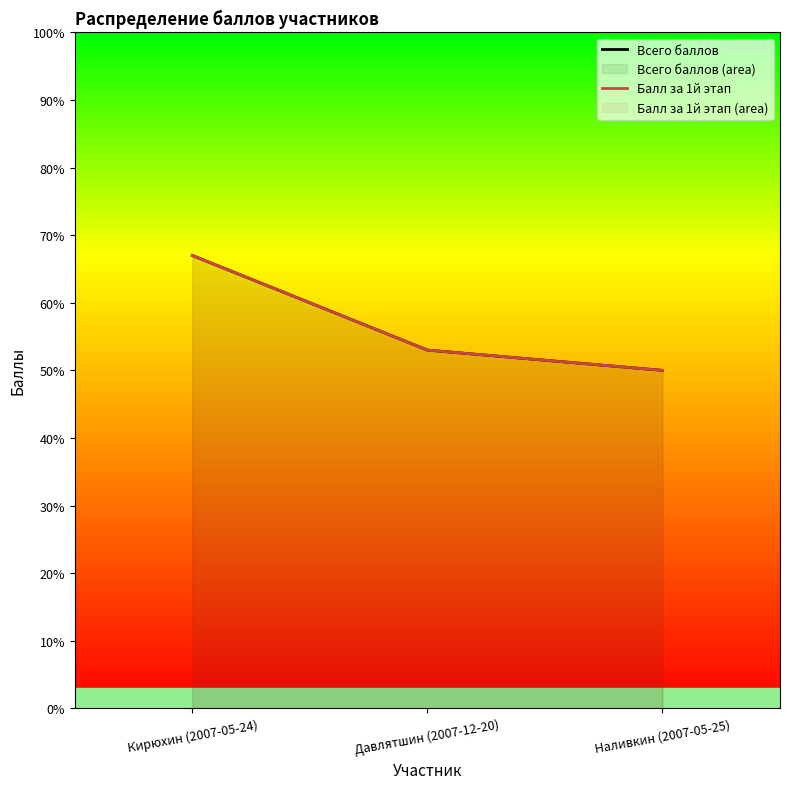

The Балл за 1й этап series shows 21 at Кирюхин (2007-05-24). True or false?

False